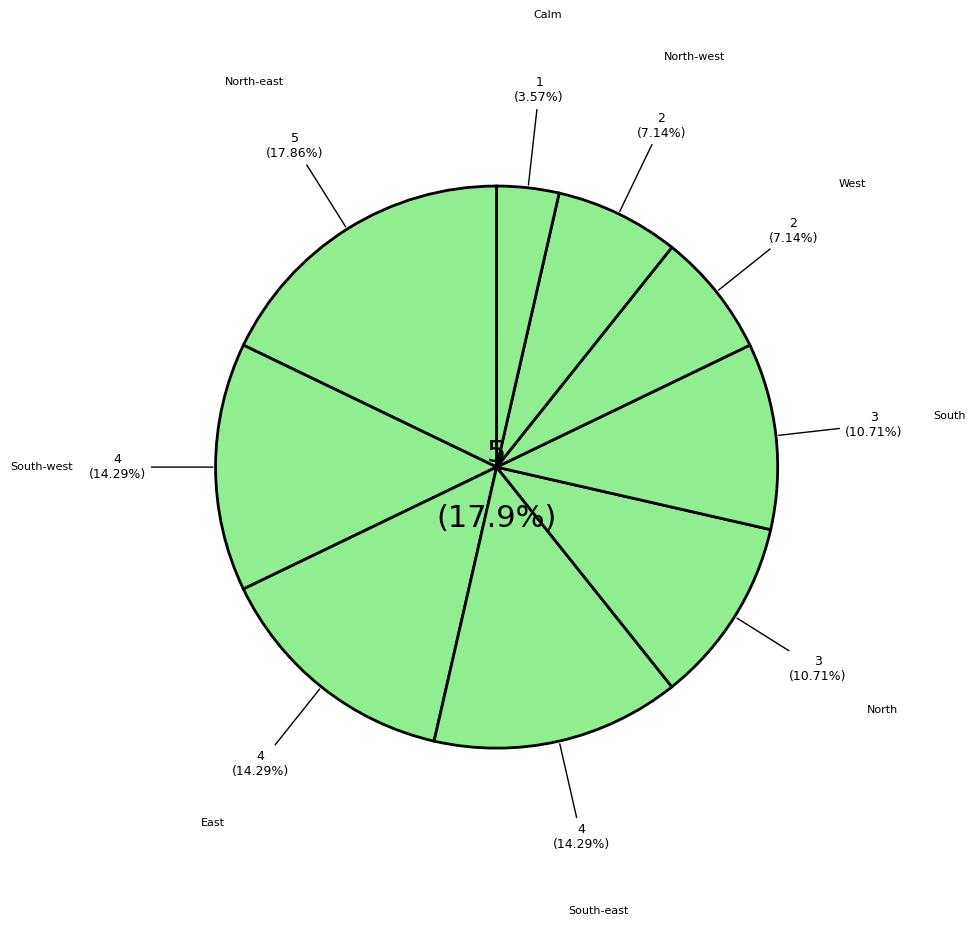

Which has a higher value, North-east (06:00) or South-west (13:00)?

North-east (06:00)